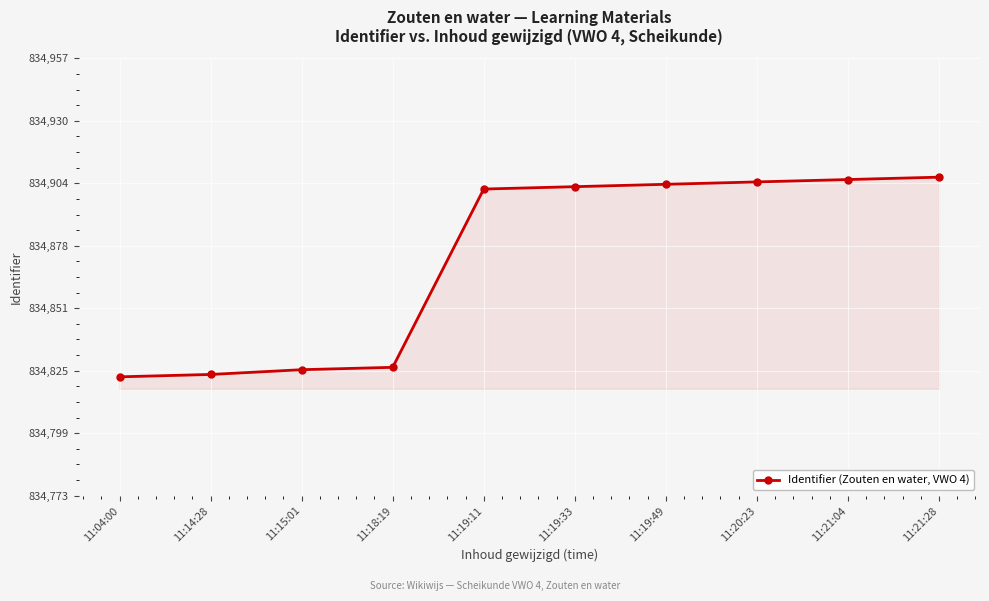

What is the change in value from 11:04:00 to 11:21:04?

+83